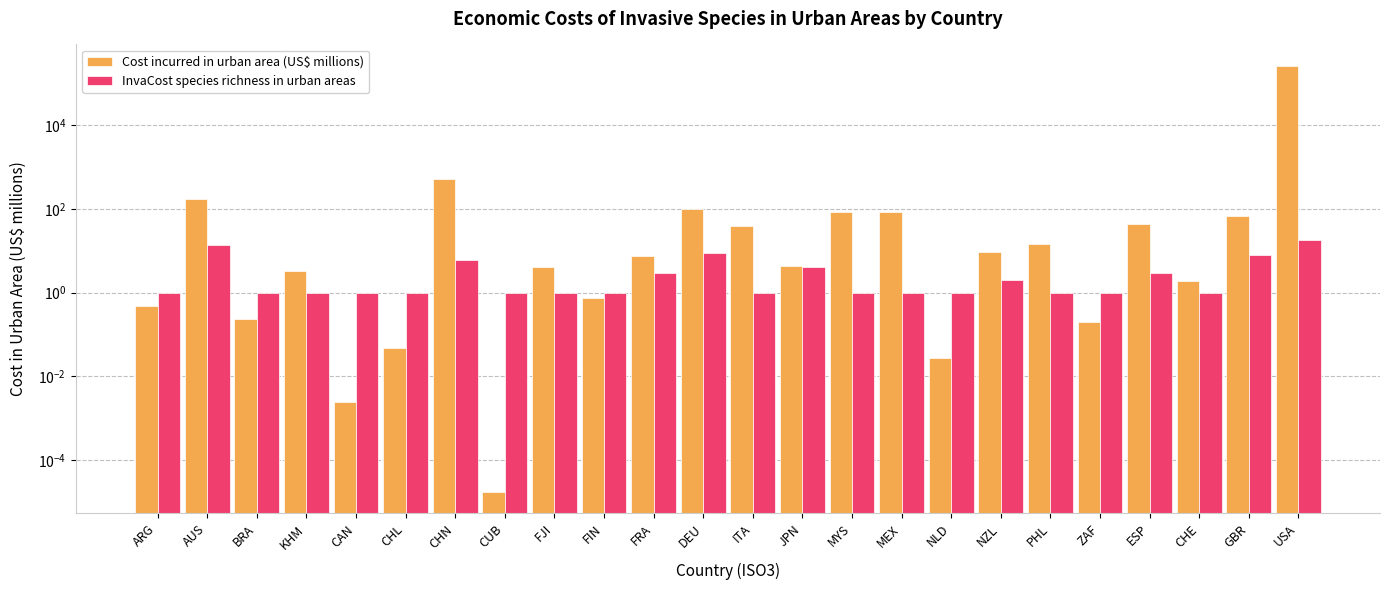

What is the difference between the highest and lowest values at DEU?

90.9